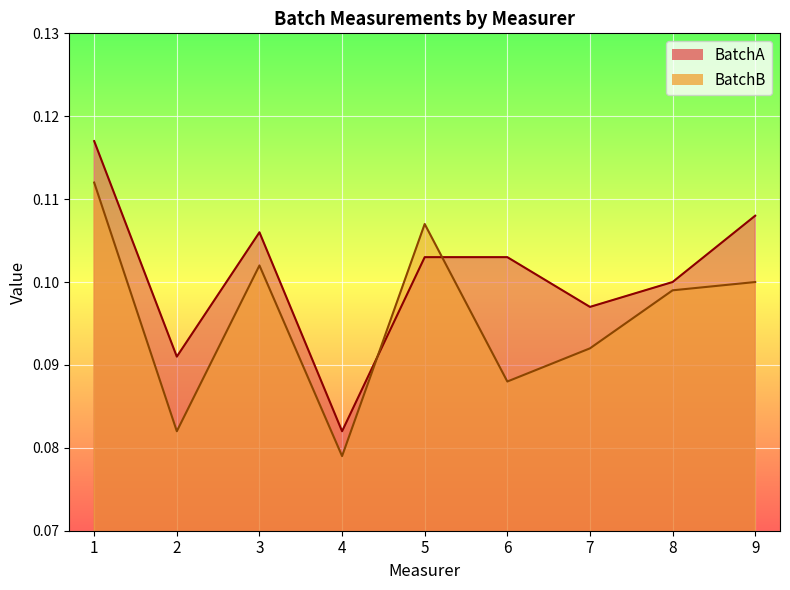

Which category has the lowest value in the BatchB series?

4